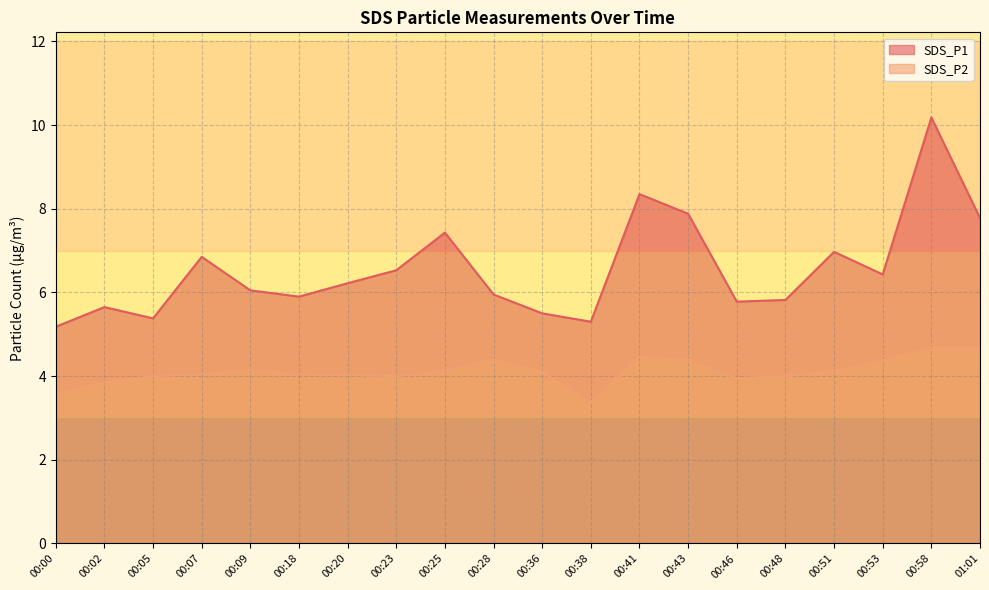

What are all the series names shown in the legend?

SDS_P1, SDS_P2